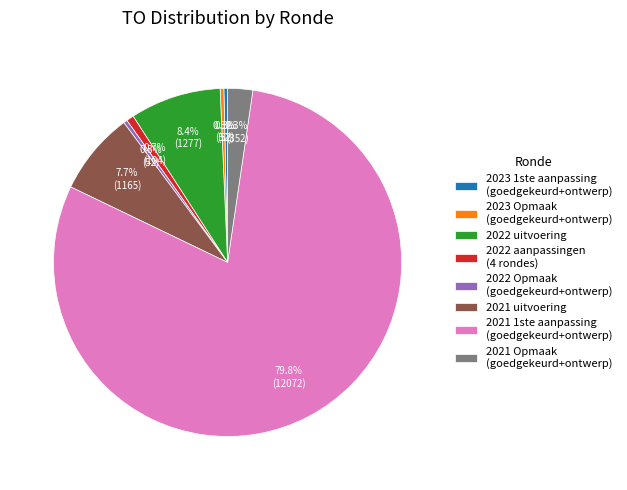

What percentage is NOT represented by 2022 aanpassingen (4 rondes)?

99.3%